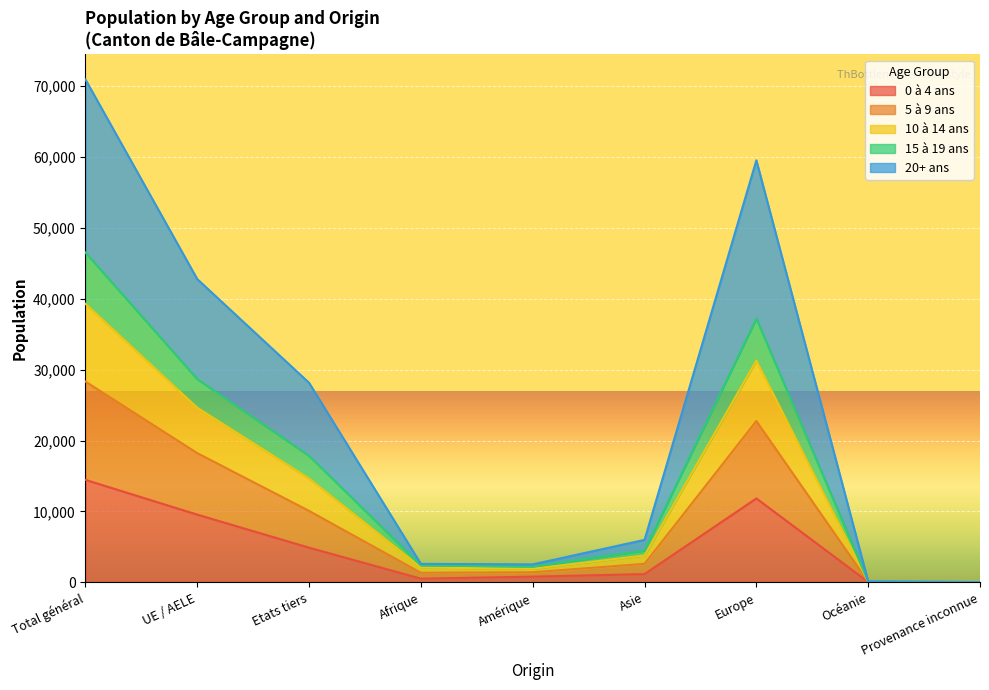

What is the label of the 4th point from the left?

Afrique